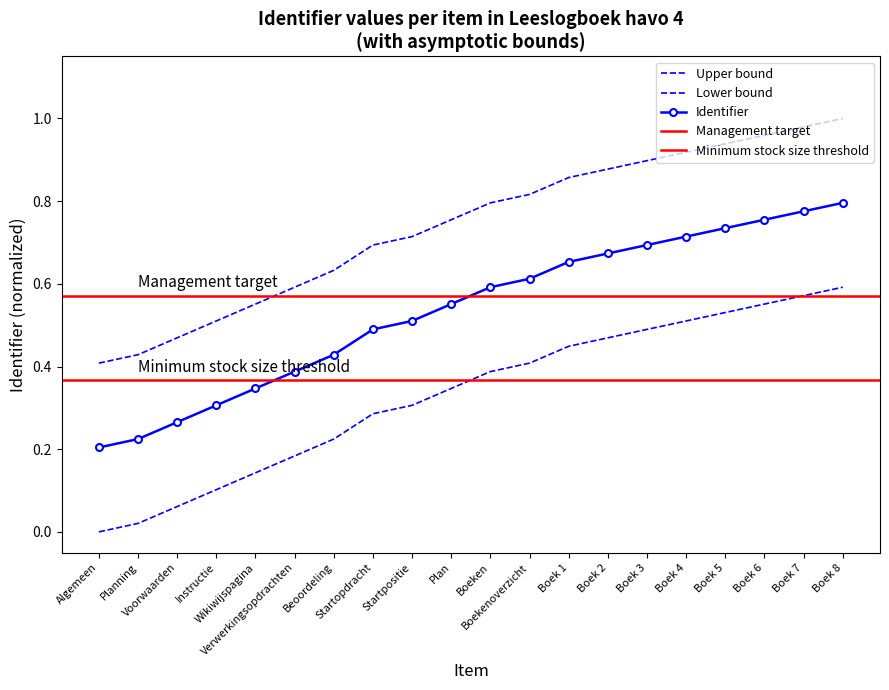

What is the label of the 6th point from the right?

Boek 3